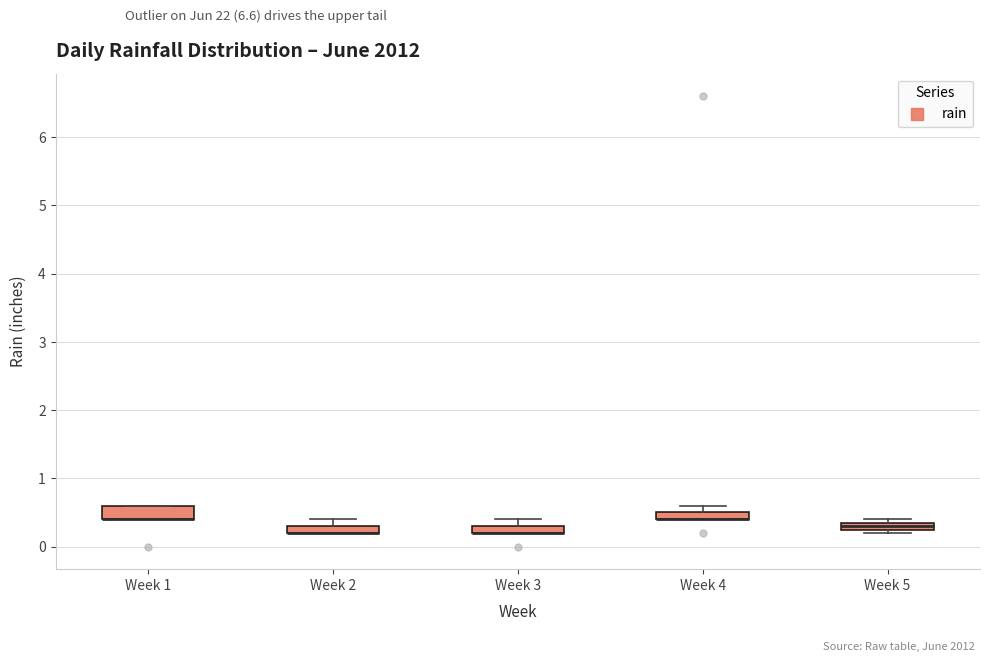

Where is the upper edge of the box for Week 3 on the y-axis? The values are not printed on the chart, so give them approximately, as read against the axis.

0.3